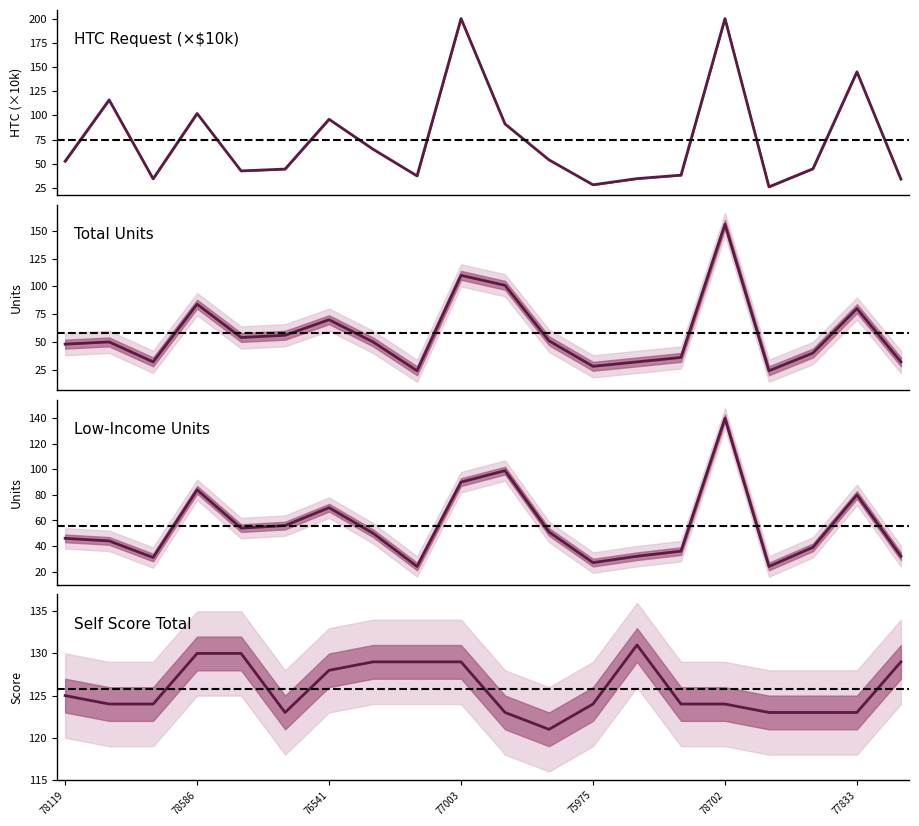

List the labels in order of Low-Income Units value, smallest first.

77351, 77879, 75975, 78368, 75474, 75442, 75862, 75050, 78596, 78119, 77351, 78834, 77474, 77484, 76541, 77833, 78586, 77003, 77357, 78702